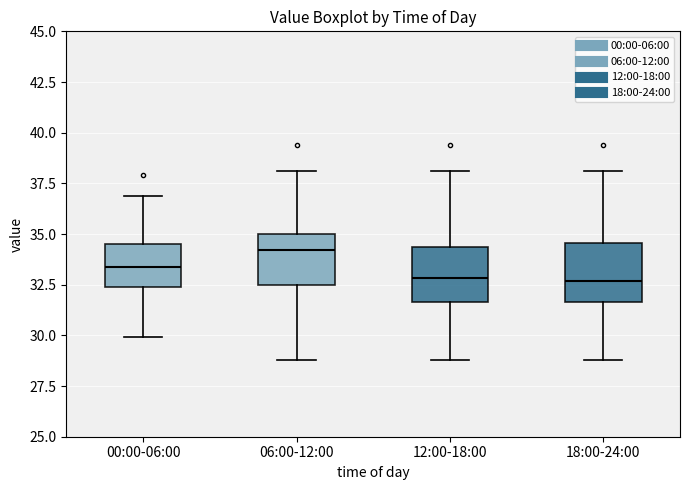

Reading left to right, transcribe this box plot: for each box, give where its median line is, the range the box spans, and where its two whiskers end, as read against the y-axis. The values are not printed on the chart, so give them approximately, as read against the axis.

00:00-06:00: median 33.5, box 32.5 to 34.5, whiskers 30.0 to 37.0
06:00-12:00: median 34.0, box 32.5 to 35.0, whiskers 29.0 to 38.0
12:00-18:00: median 33.0, box 31.5 to 34.5, whiskers 29.0 to 38.0
18:00-24:00: median 32.5, box 31.5 to 34.5, whiskers 29.0 to 38.0